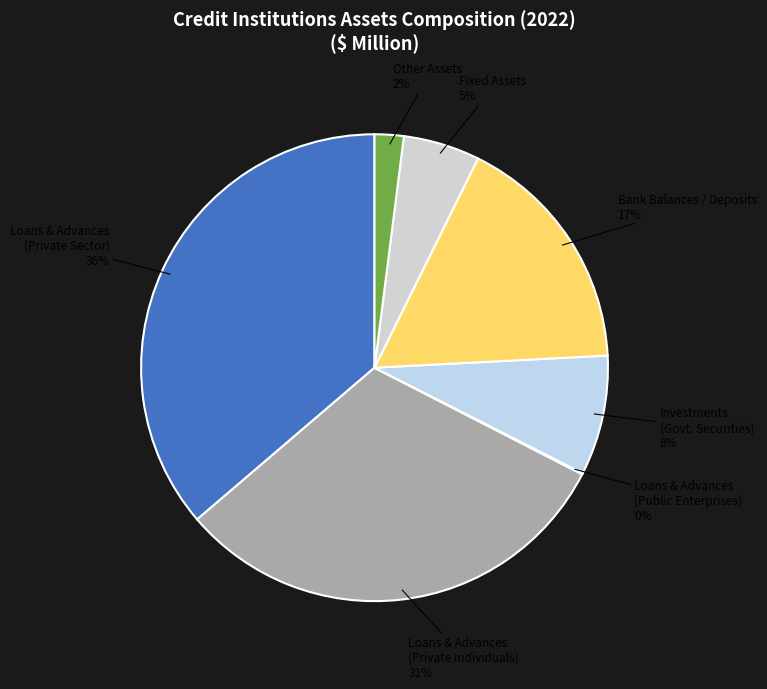

True or false: Loans & Advances (Private Individuals) accounts for 31% of the total.

True